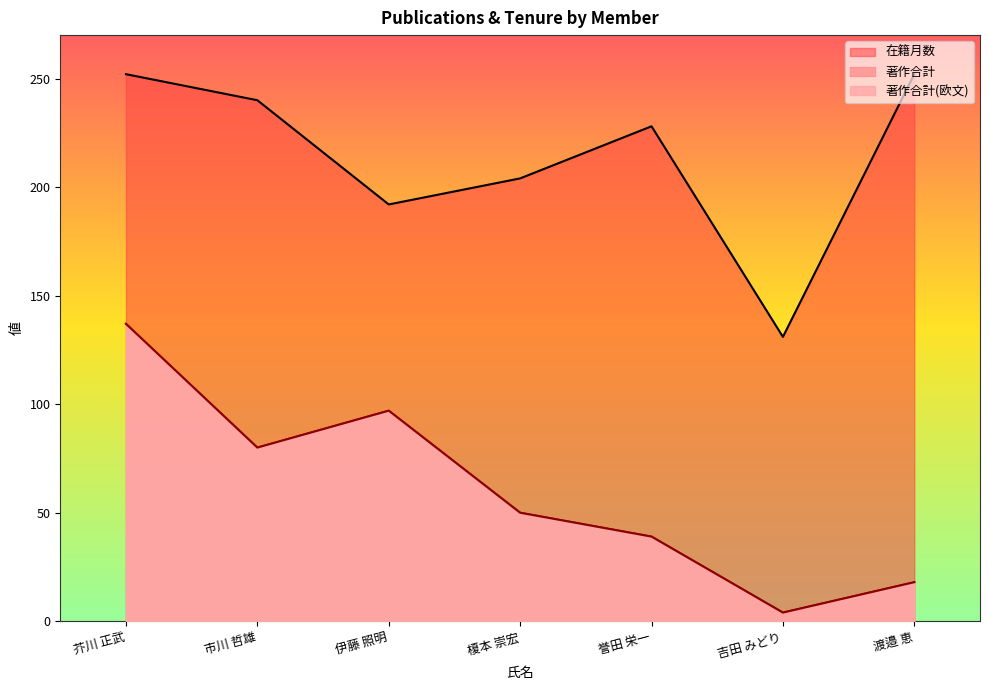

True or false: 著作合計 and 在籍月数 cross at least once.

False